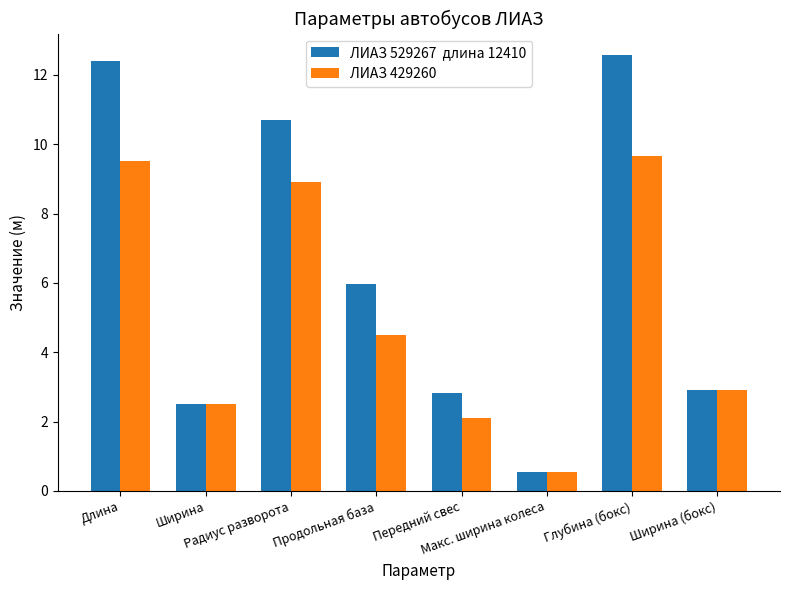

What is the greatest value displayed?

12.6